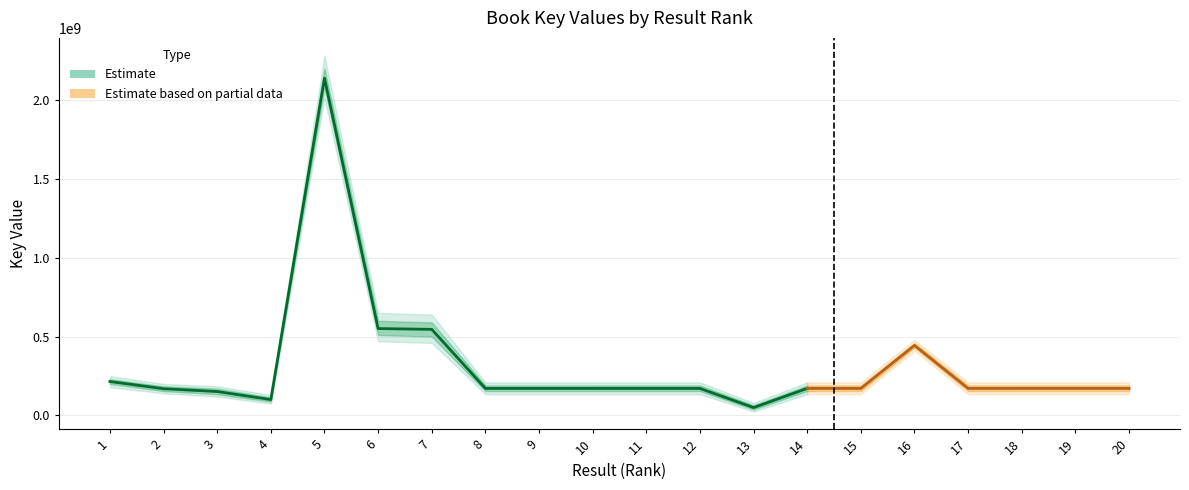

Is it true that the value at 7 is 265289376?

False